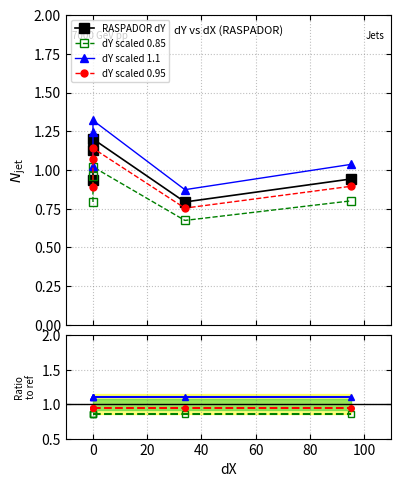

How many data points does each series have?

5